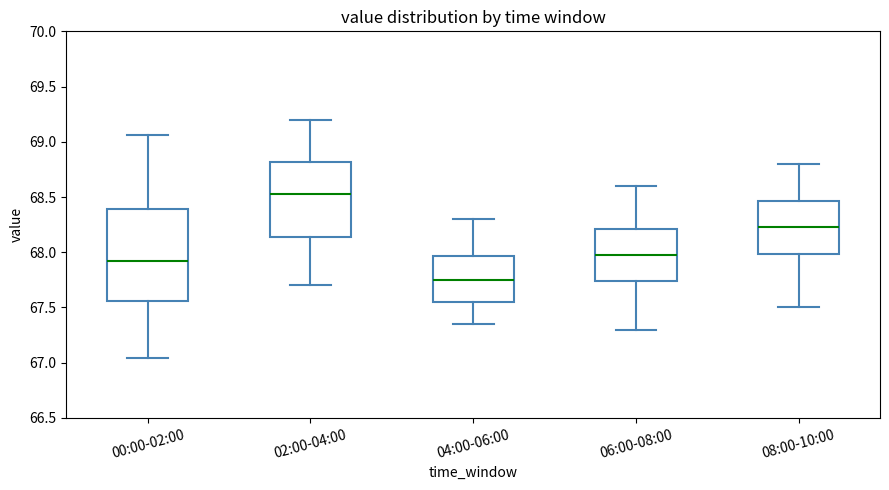

Reading left to right, transcribe this box plot: for each box, give where its median line is, the range the box spans, and where its two whiskers end, as read against the y-axis. The values are not printed on the chart, so give them approximately, as read against the axis.

00:00-02:00: median 67.90, box 67.55 to 68.40, whiskers 67.05 to 69.05
02:00-04:00: median 68.55, box 68.15 to 68.80, whiskers 67.70 to 69.20
04:00-06:00: median 67.75, box 67.55 to 67.95, whiskers 67.35 to 68.30
06:00-08:00: median 68.00, box 67.75 to 68.20, whiskers 67.30 to 68.60
08:00-10:00: median 68.25, box 68.00 to 68.45, whiskers 67.50 to 68.80